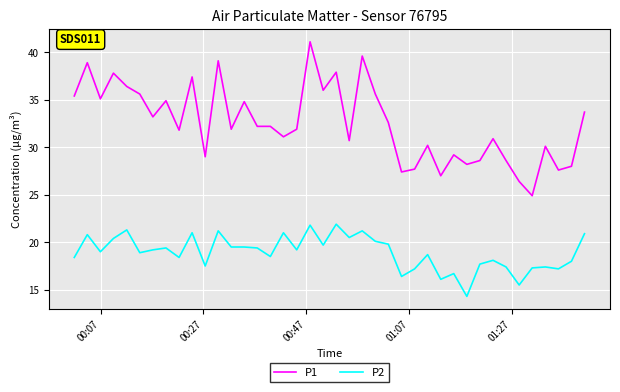

What is the lowest value of the P1 series?

24.9